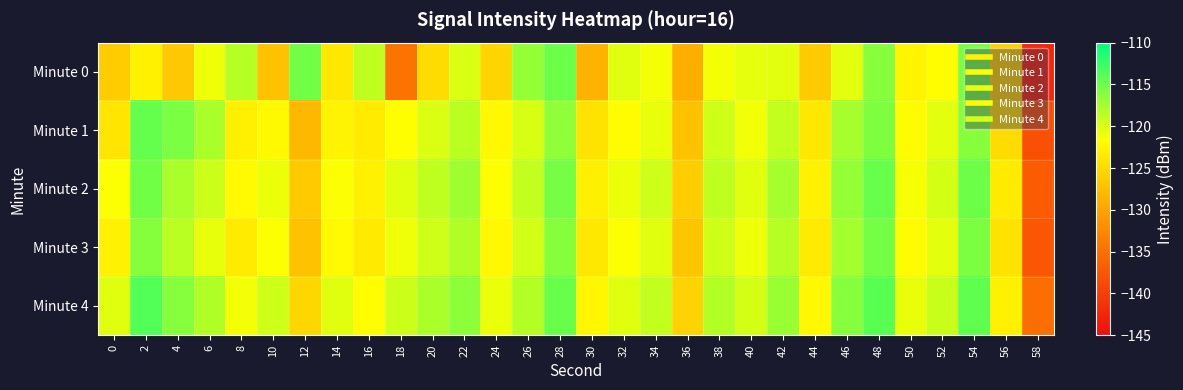

How many distinct data groups are displayed?

5